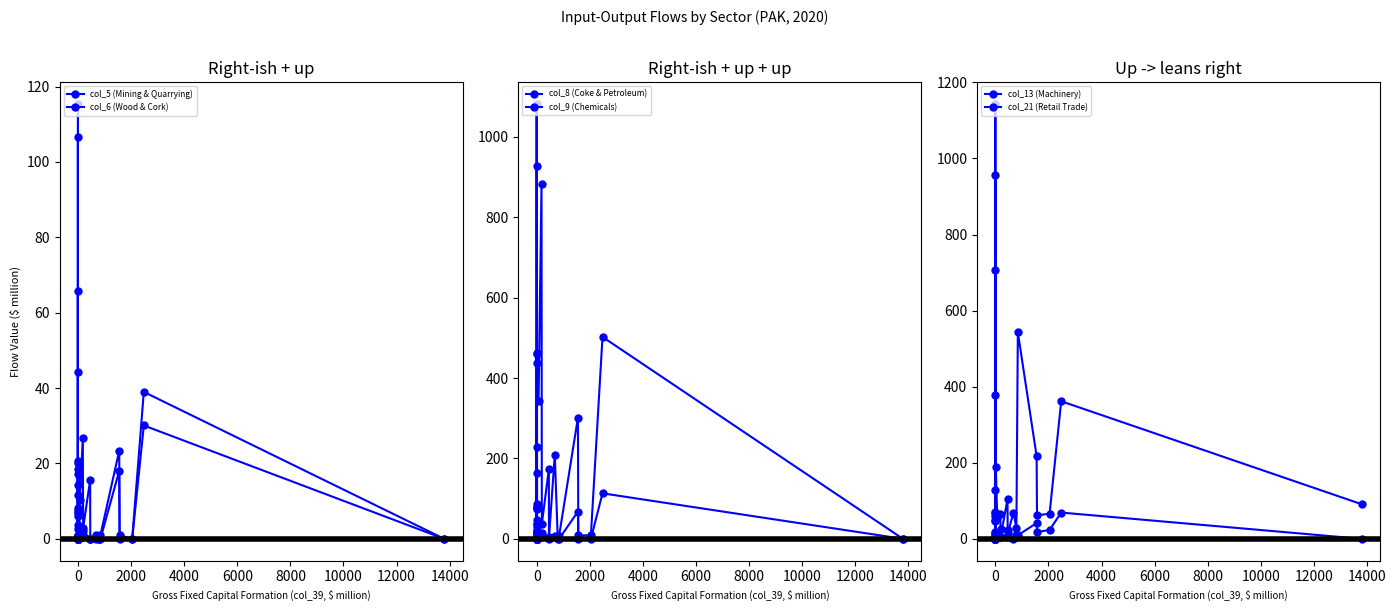

What is the approximate value of col_6 (Wood & Cork) at 0?

0.1